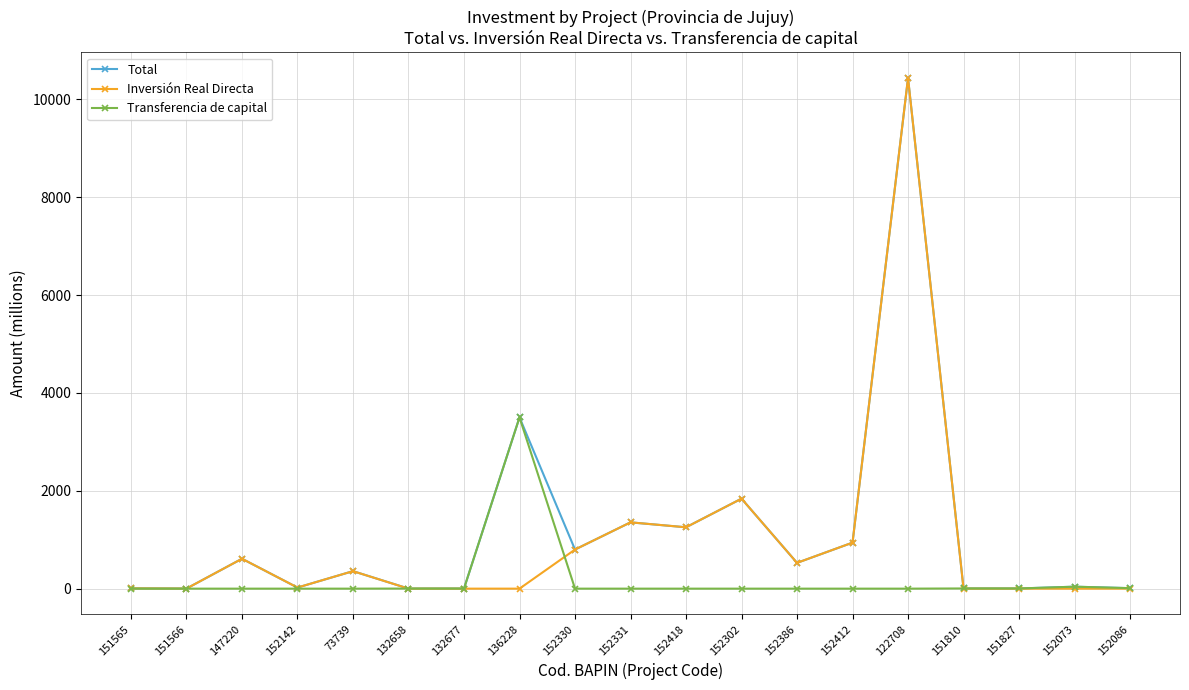

Which series has the widest spread of values?

Inversión Real Directa